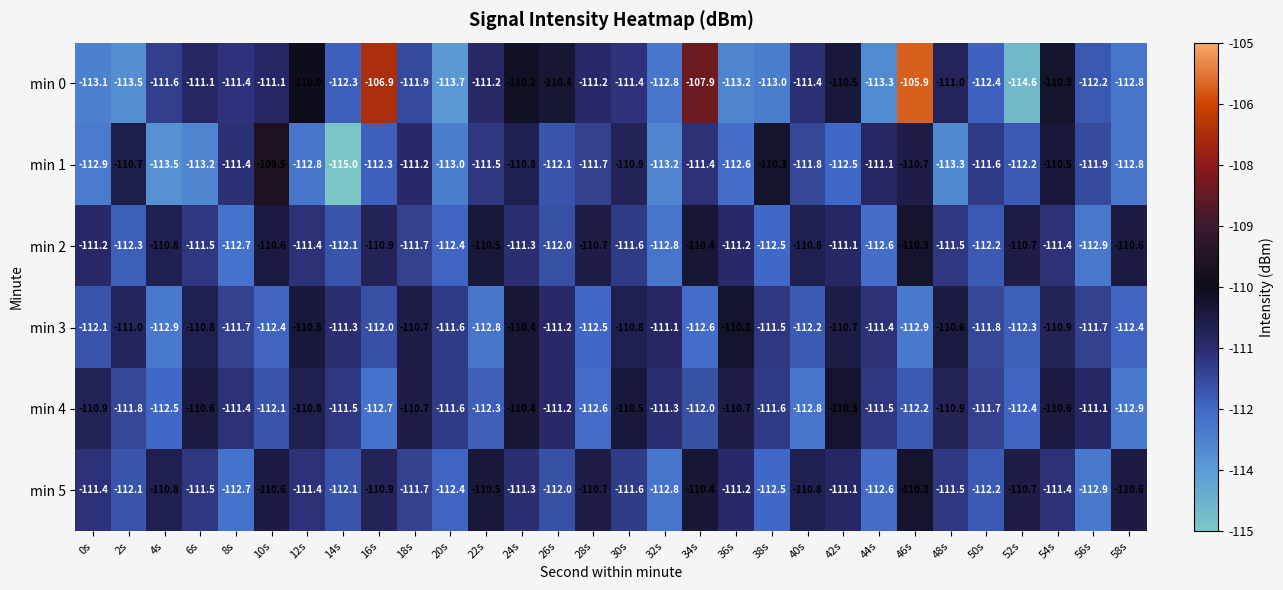

Which series has the largest total across all categories?

min 0